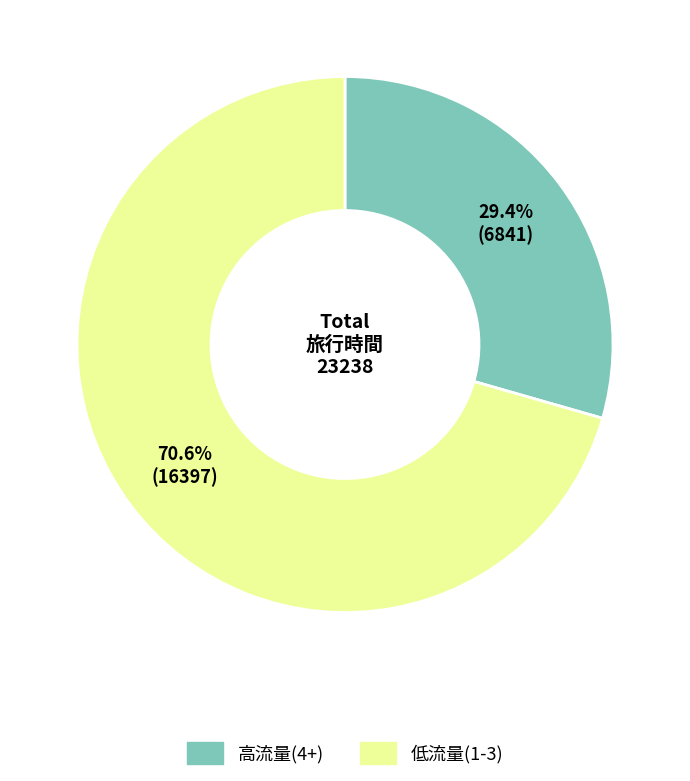

Which category has the smallest portion of the pie?

高流量(4+)